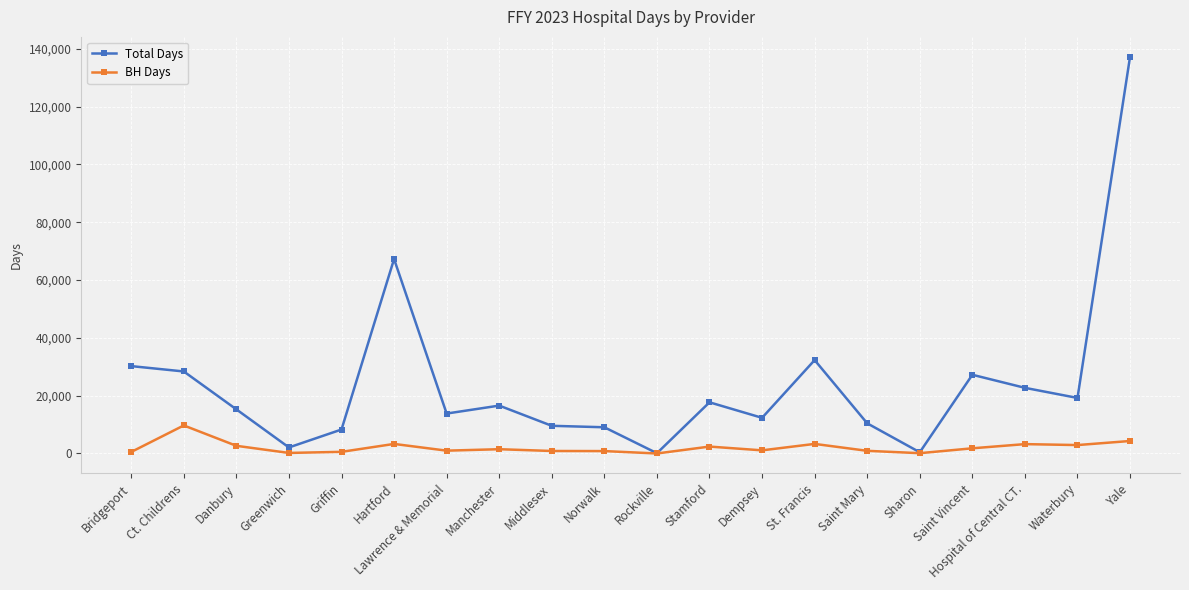

Which series has the largest range (max minus min)?

Total Days